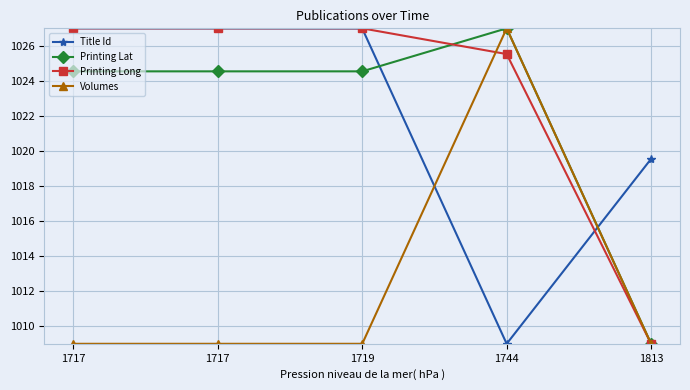

What are all the series names shown in the legend?

Title Id, Printing Lat, Printing Long, Volumes